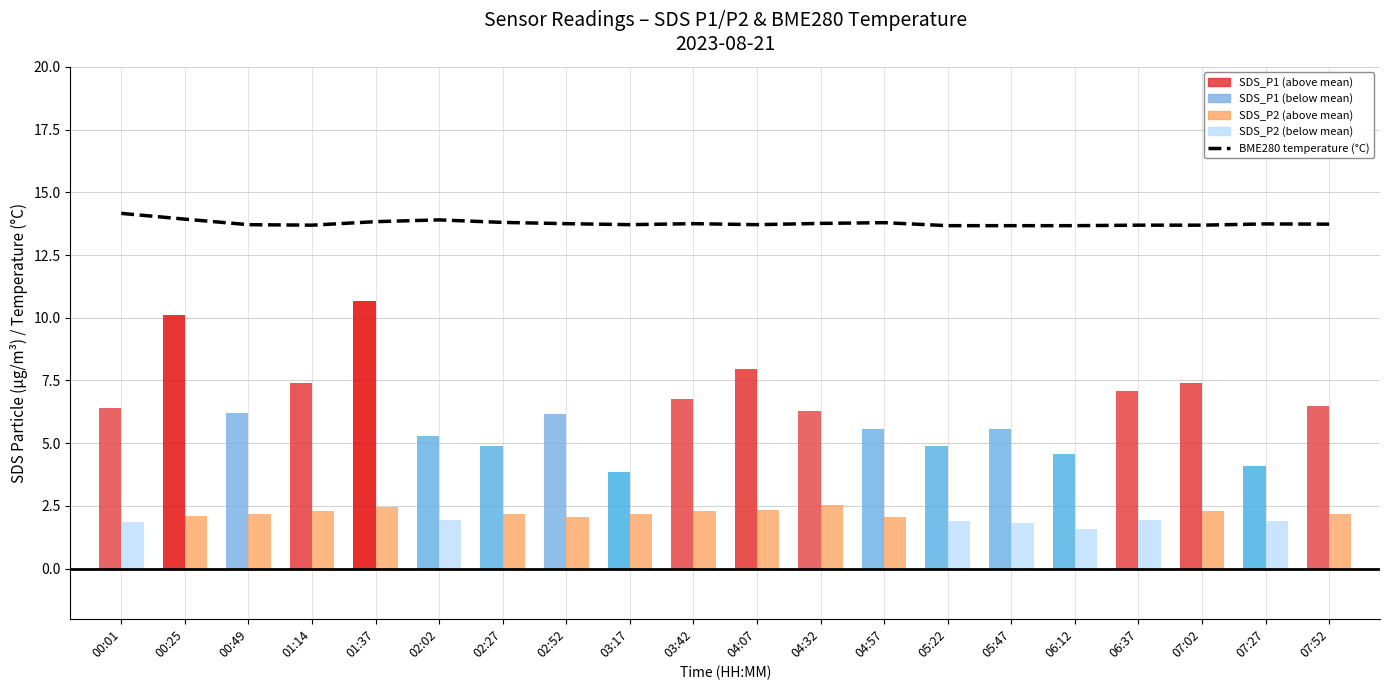

Rank the series by their average value, from highest to lowest.

BME280 temperature (°C), SDS_P1, SDS_P2